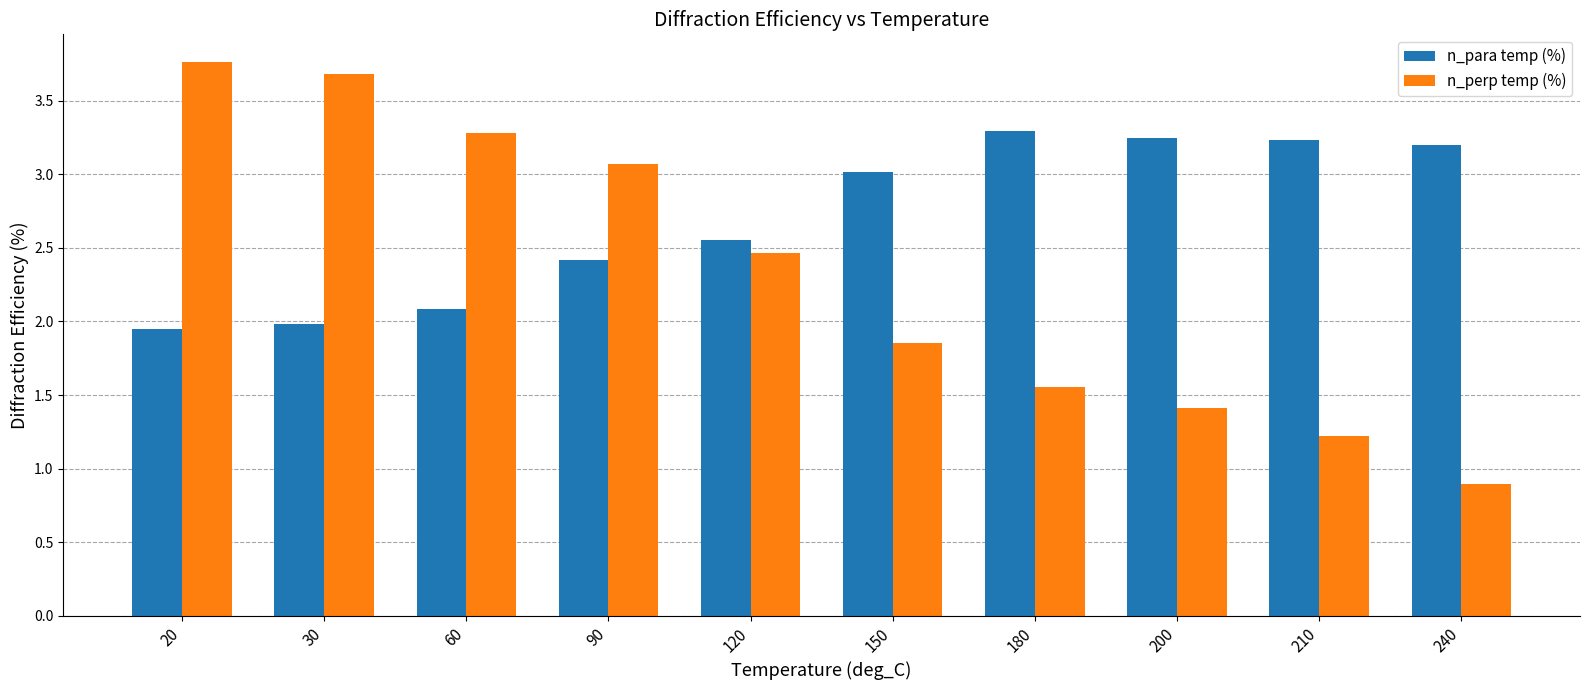

Which series has the largest total across all categories?

n_para temp (%)